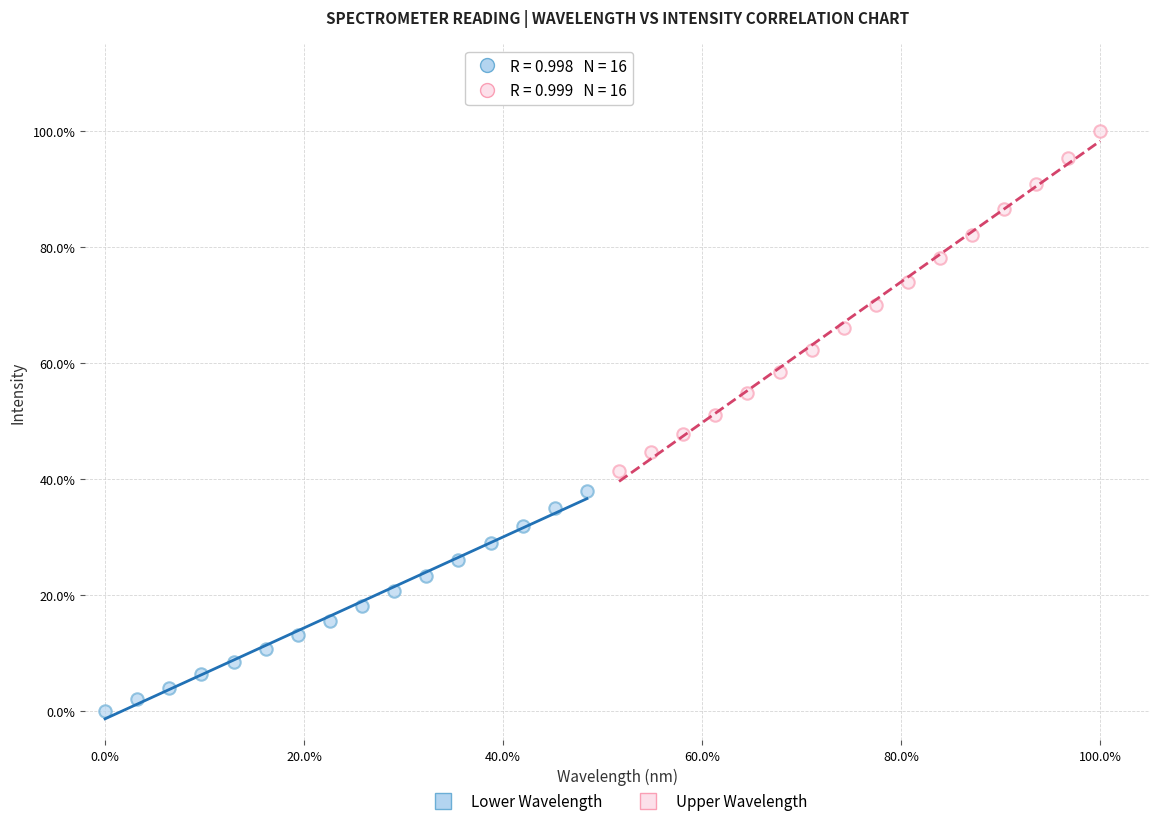

Which series contains the lowest Y value?

Lower Wavelength